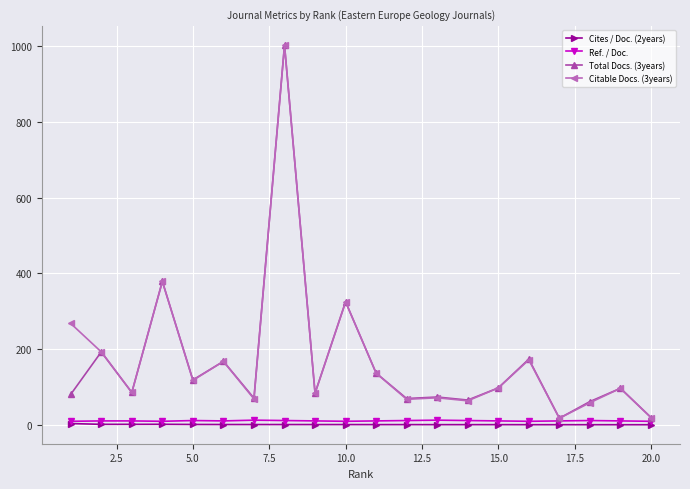

True or false: Cites / Doc. (2years) has more than 0 interior local peaks.

True